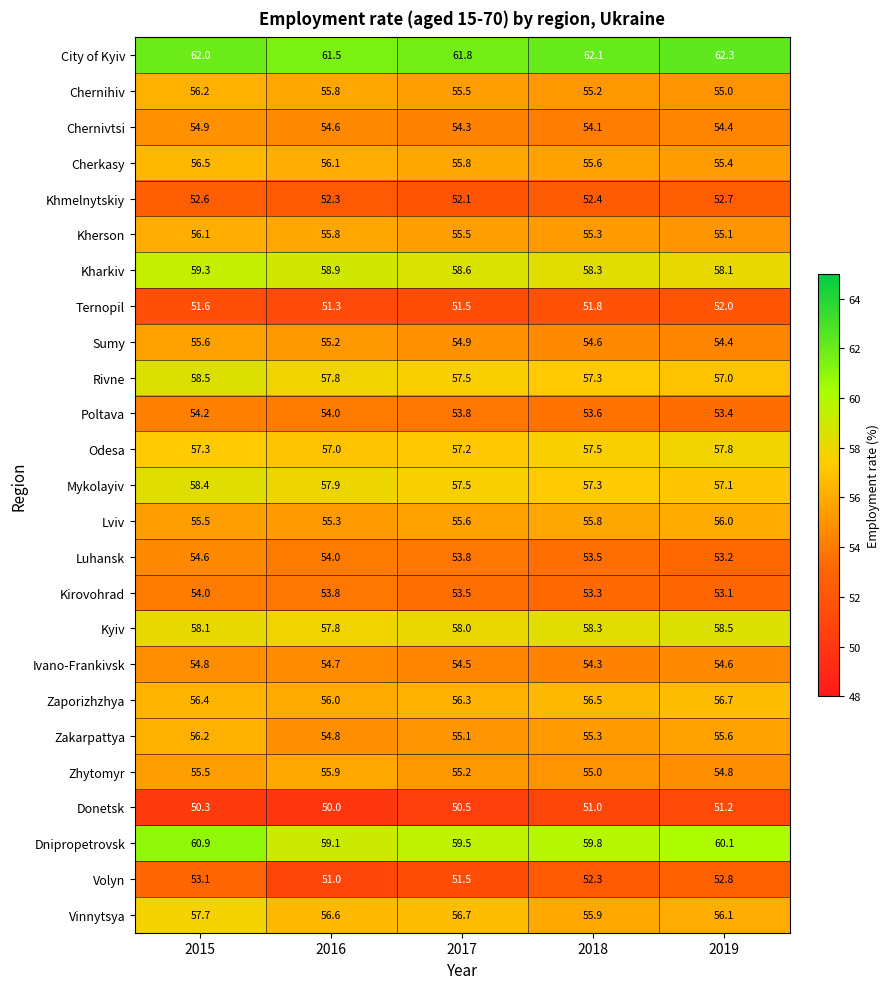

Between 2017 and 2019, which series saw the biggest shift?

Volyn